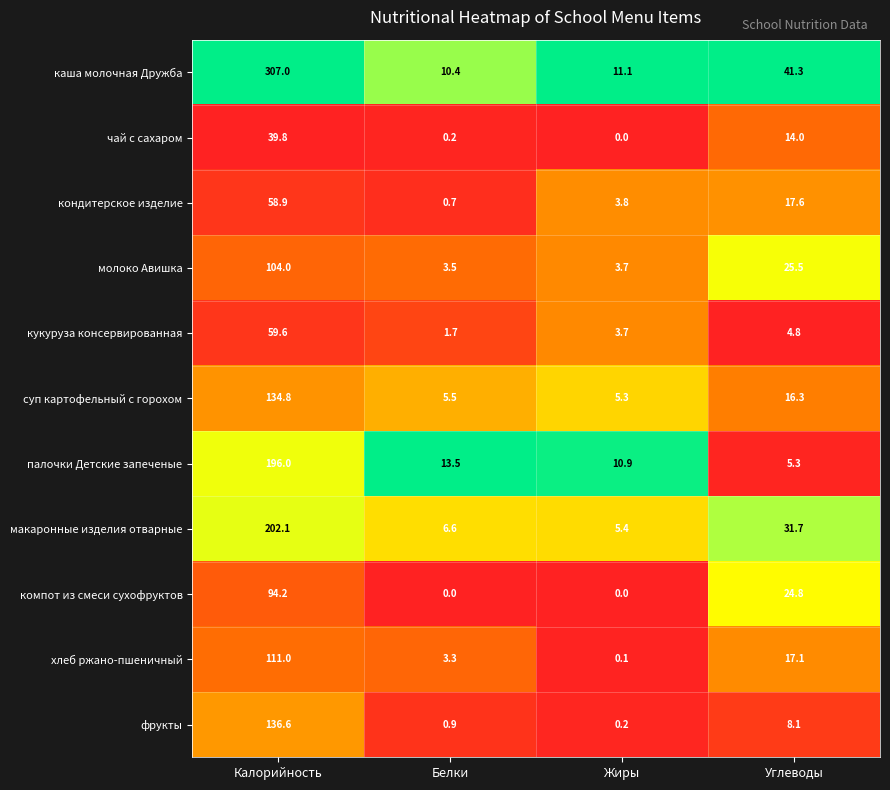

At which label is кукуруза консервированная closest to 30?

Углеводы